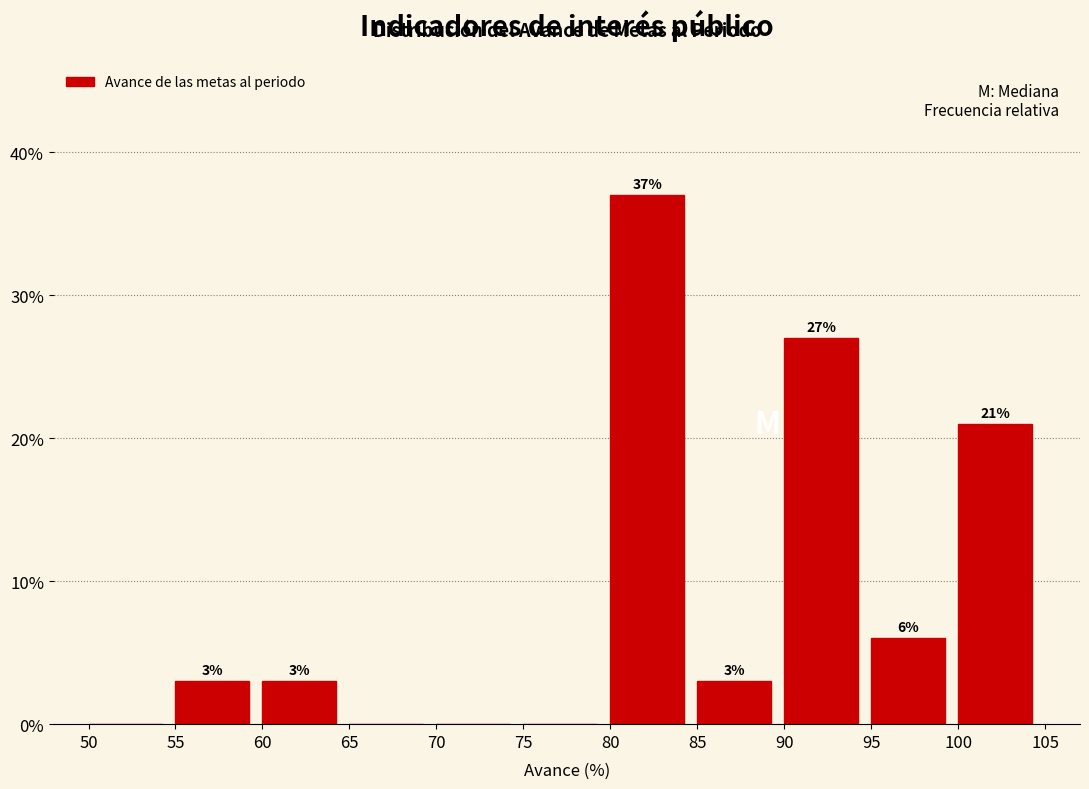

Over which range of the x-axis is the bar tallest?

80 to 85